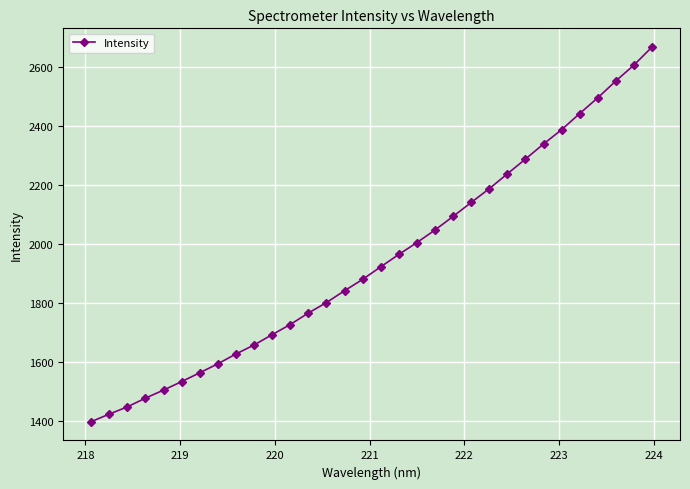

What is the difference between the maximum and minimum values?

1270.5